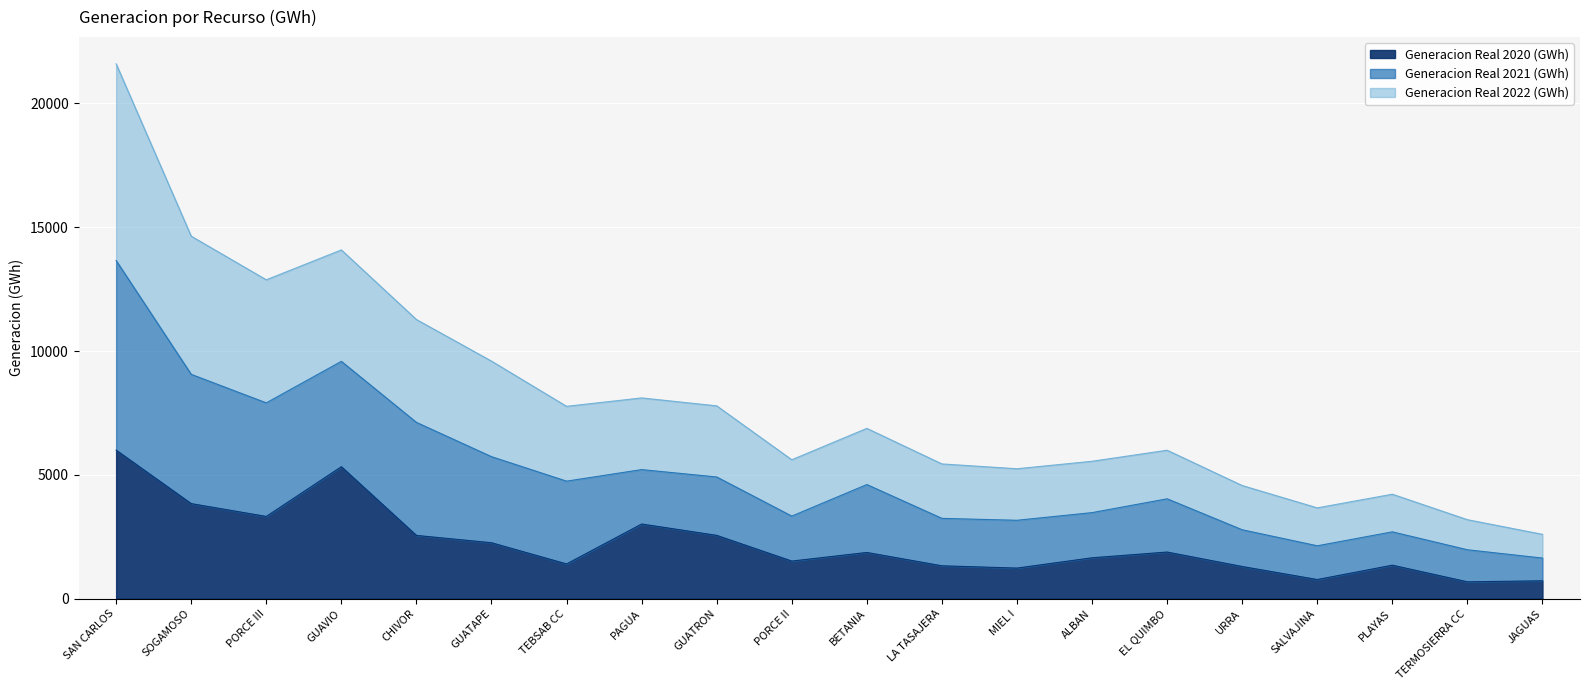

At which category is the sum across all series the highest?

SAN CARLOS